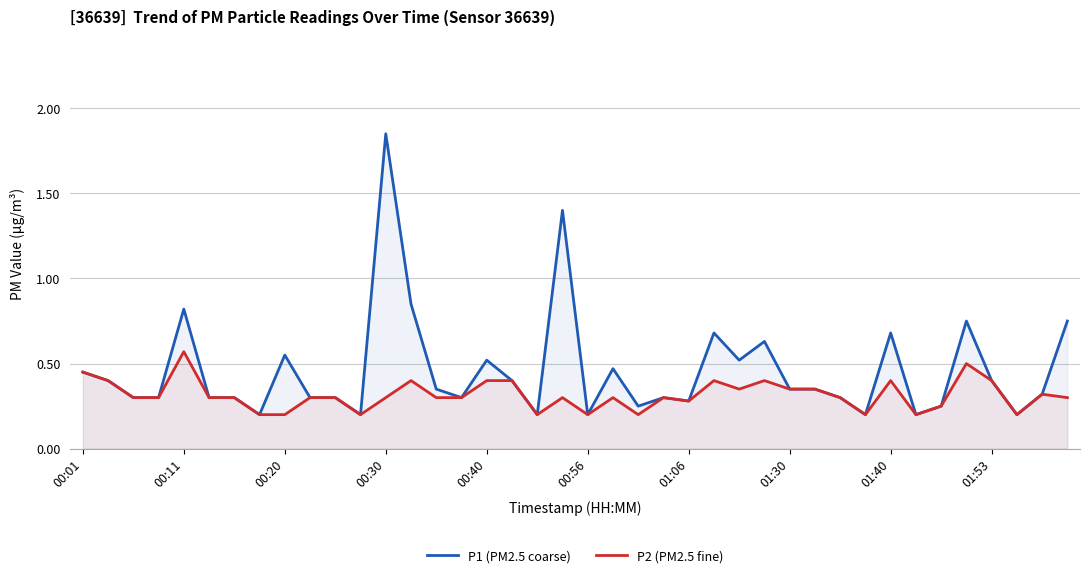

Which category has the highest value in the P2 (PM2.5 fine) series?

00:11